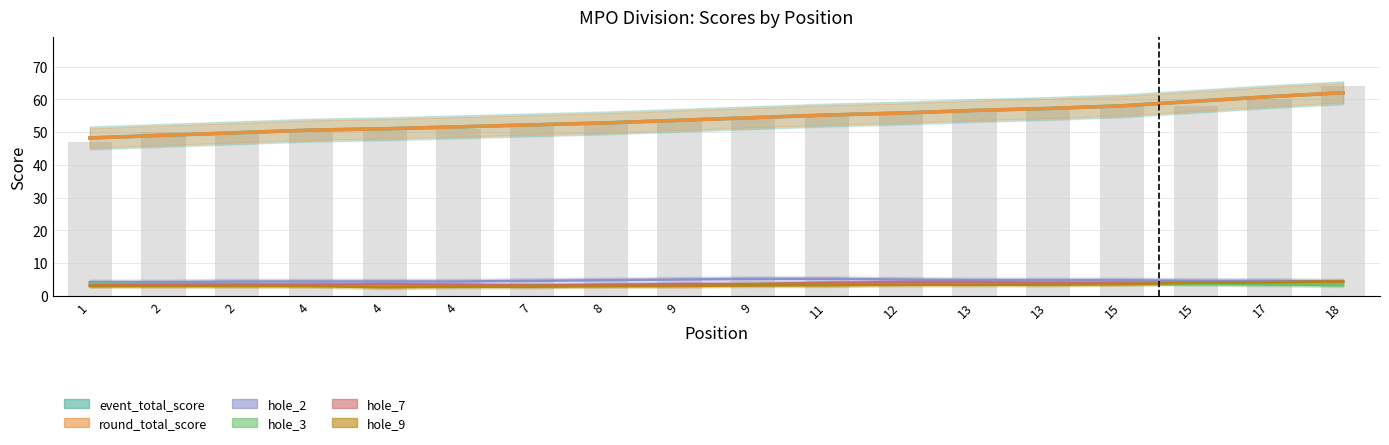

What is the sum of all round_total_score values?

978